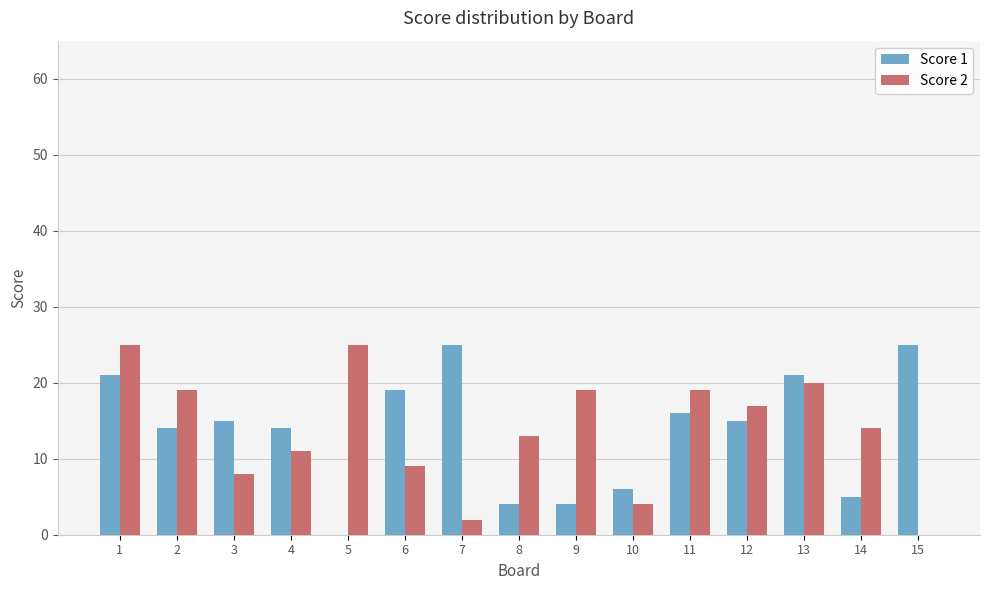

The Score 2 series shows 2 at 3. True or false?

False